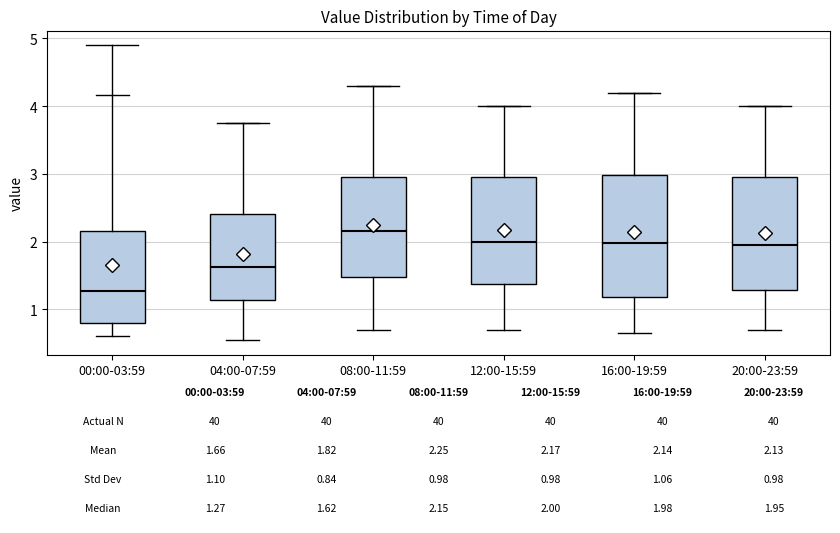

Which box has the highest median line?

08:00-11:59